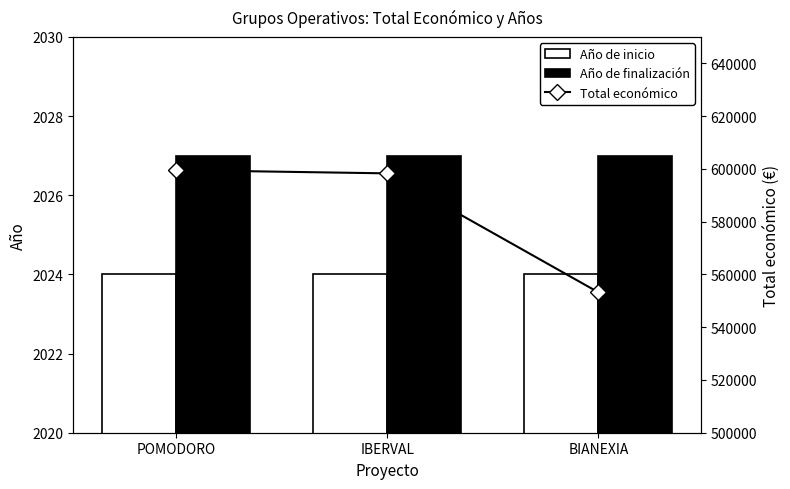

Between POMODORO and BIANEXIA, which series saw the biggest shift?

Total económico